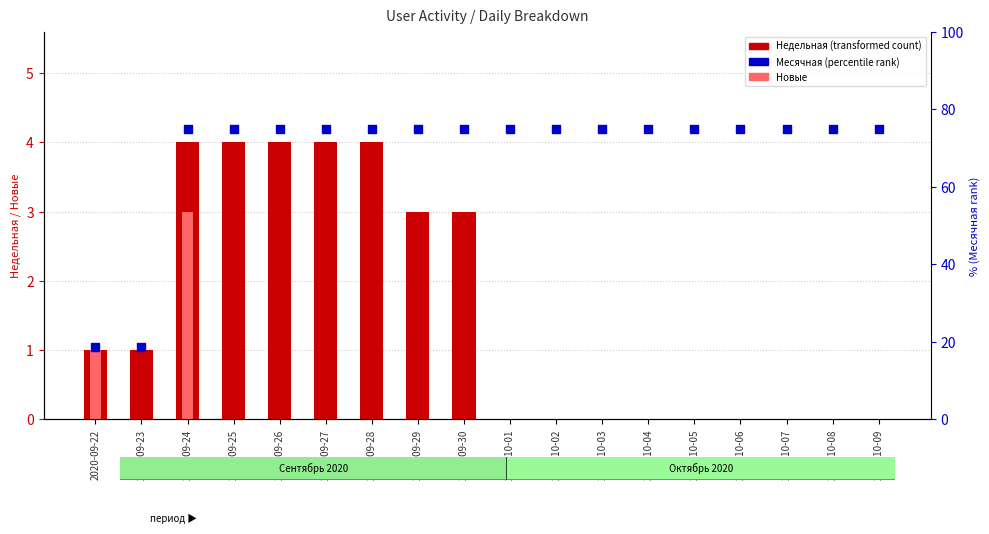

What are all the series names shown in the legend?

Недельная (transformed count), Новые, Месячная (percentile rank)